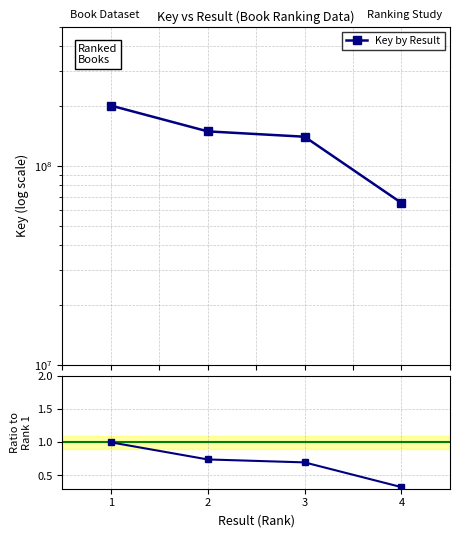

Between 3 and 1, which is larger?

1